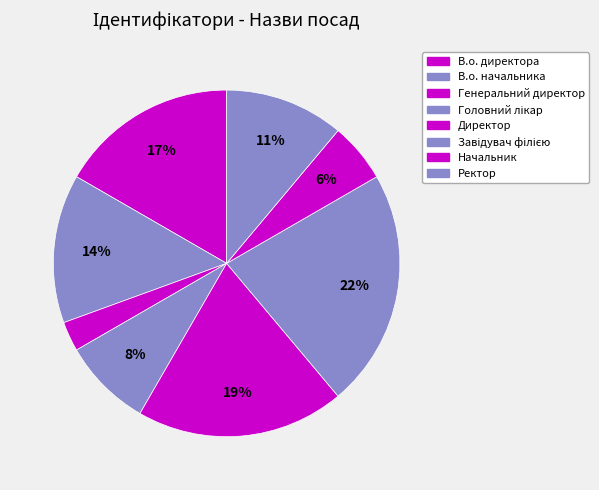

How many segments does this pie chart have?

8